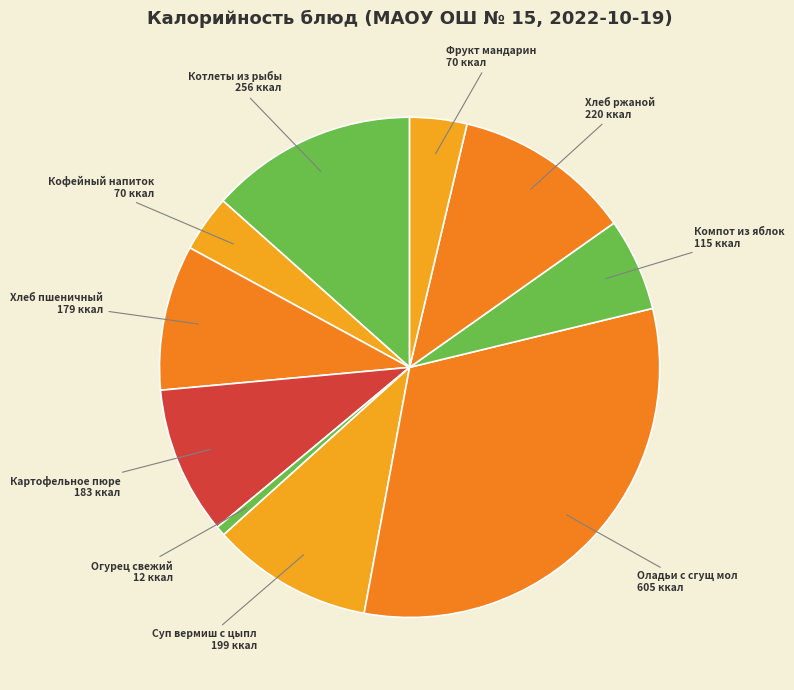

How many slices are in this pie chart?

10